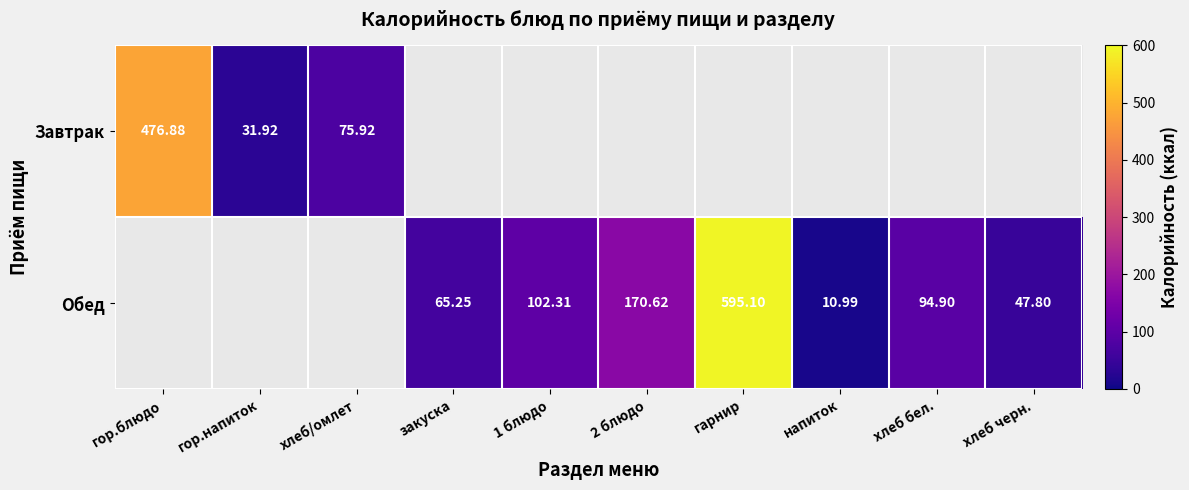

At which label does Обед reach its peak?

гарнир